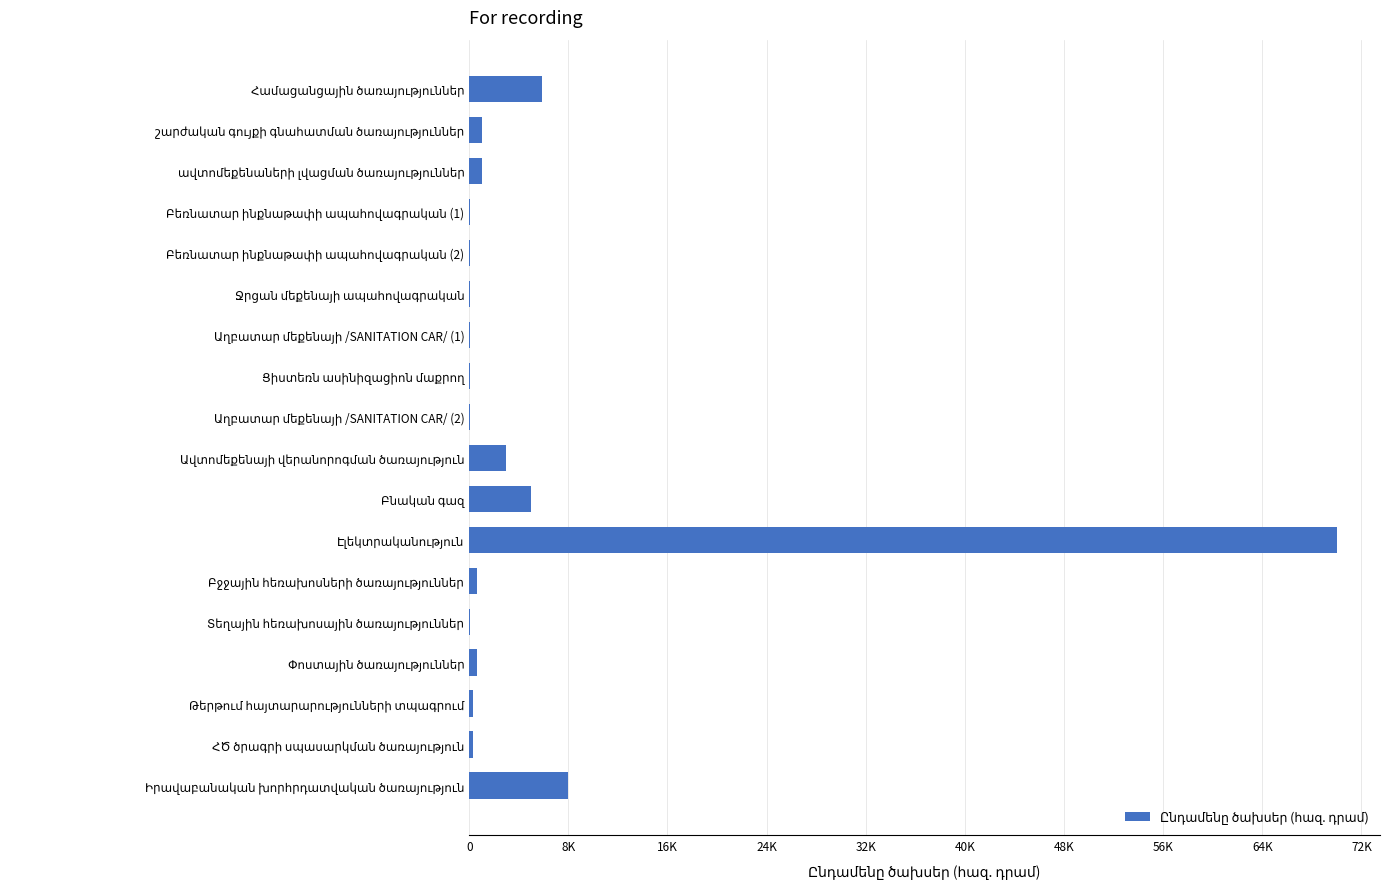

Are the bars horizontal?

Yes